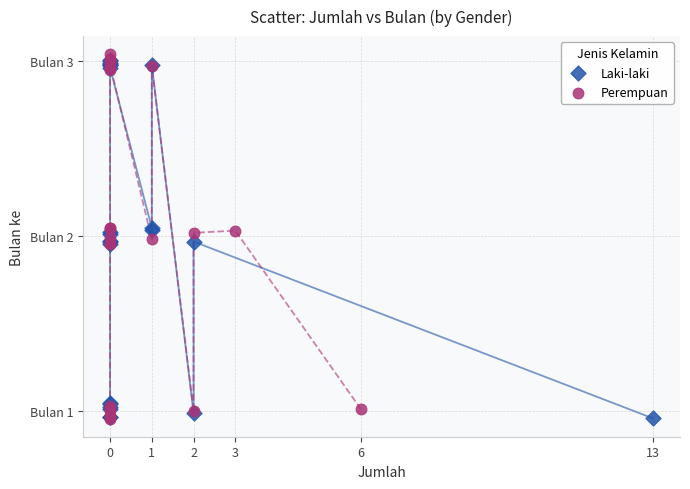

Which series contains the highest Y value?

Perempuan